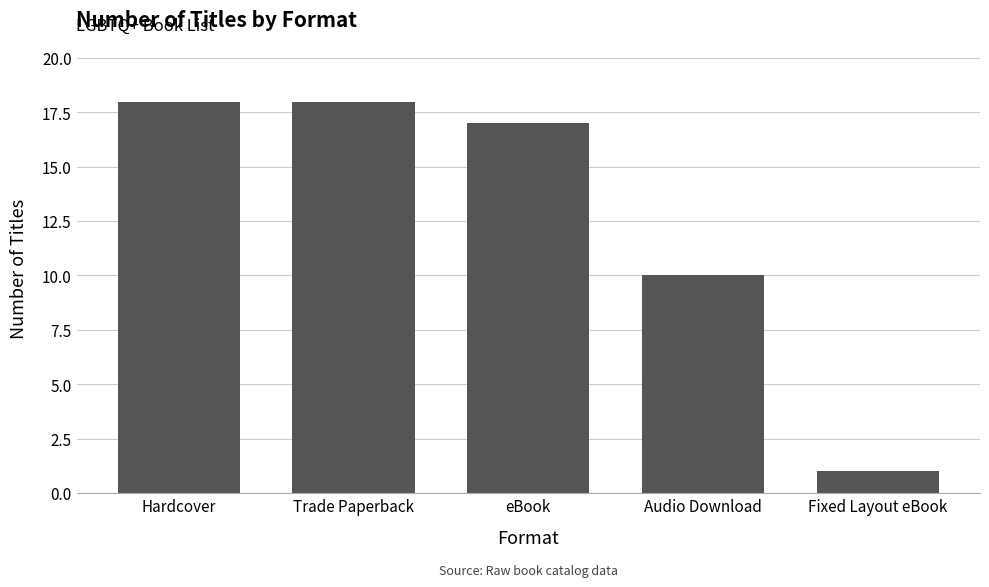

How many bars are there in total?

5